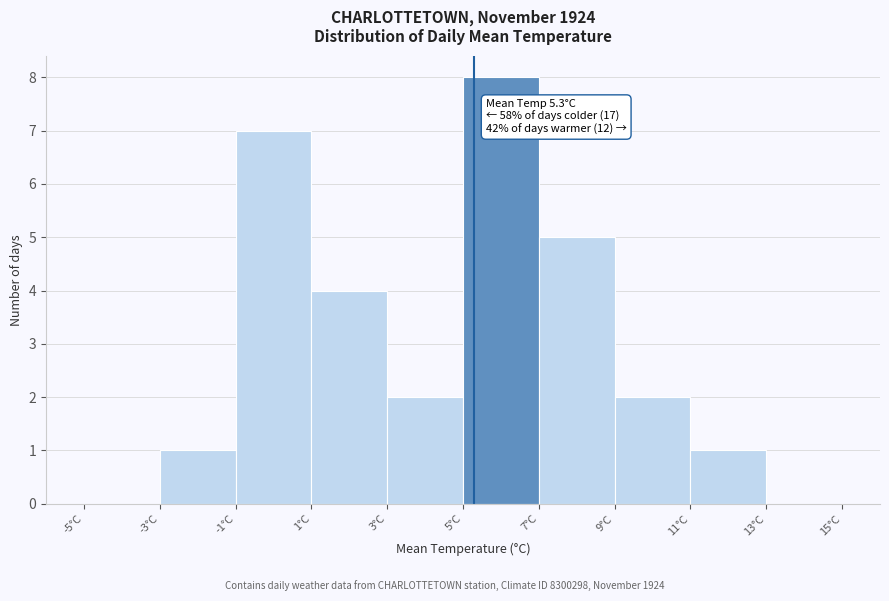

Which range on the x-axis has the tallest bar?

5 to 7